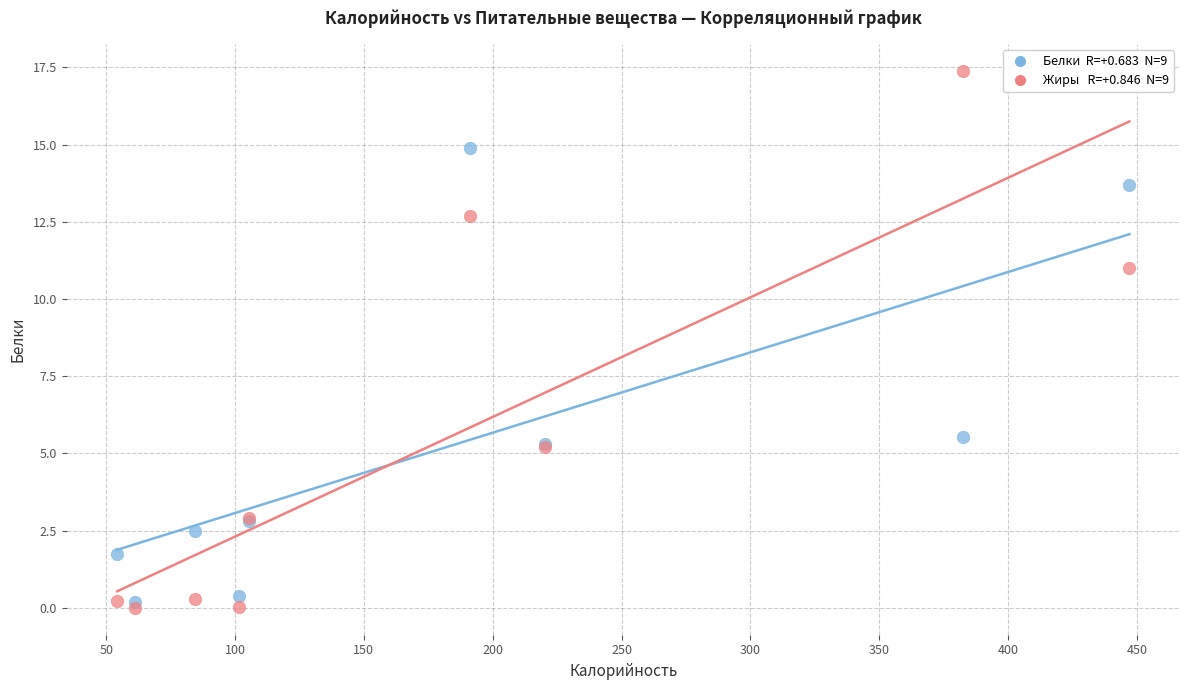

Across all series, what Y value is closest to 8?

5.5